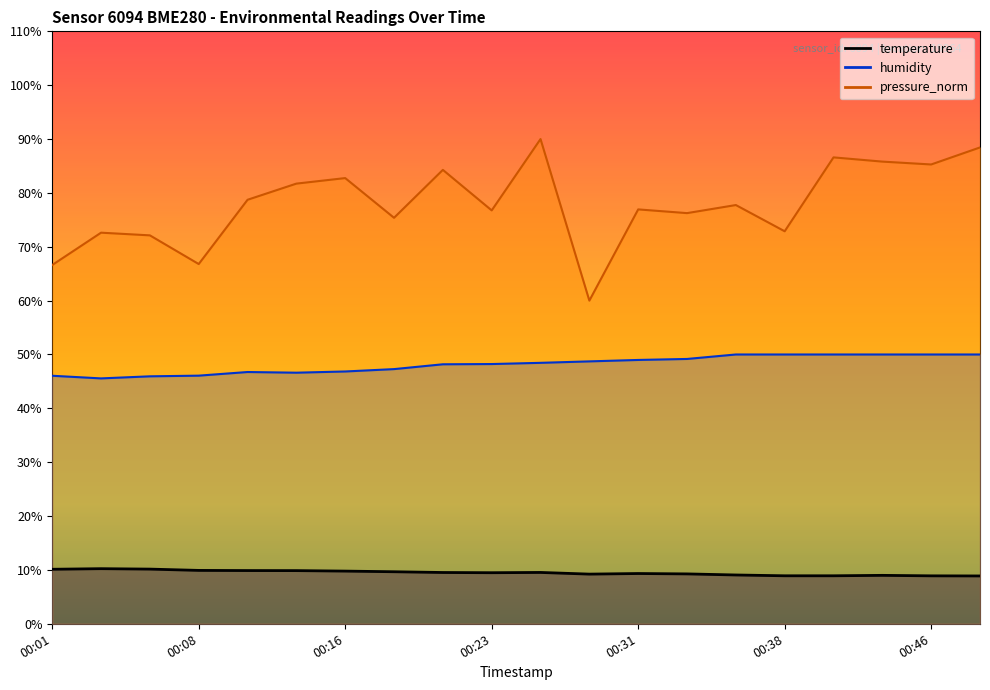

The value of pressure_norm at 00:18 is 43.3. True or false?

False